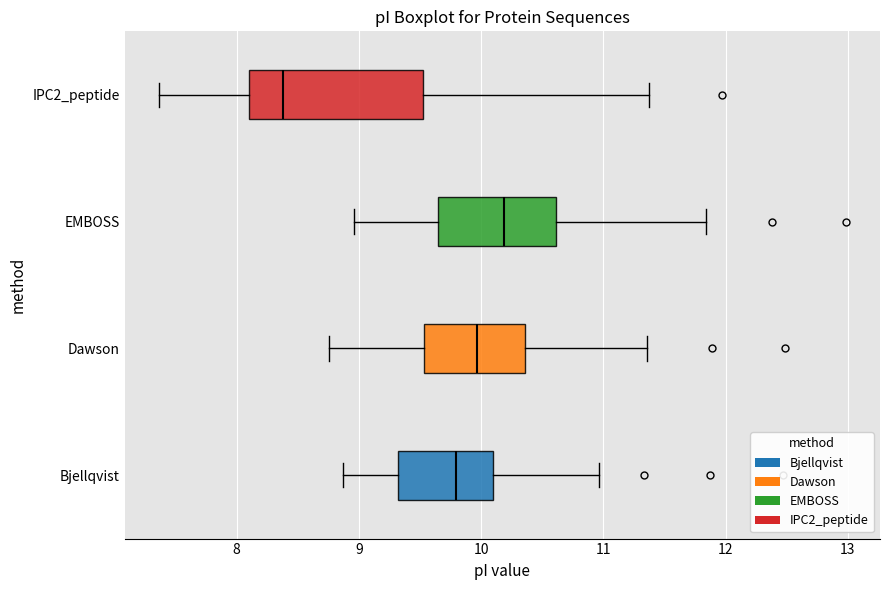

Which box has the furthest to the right median line?

EMBOSS